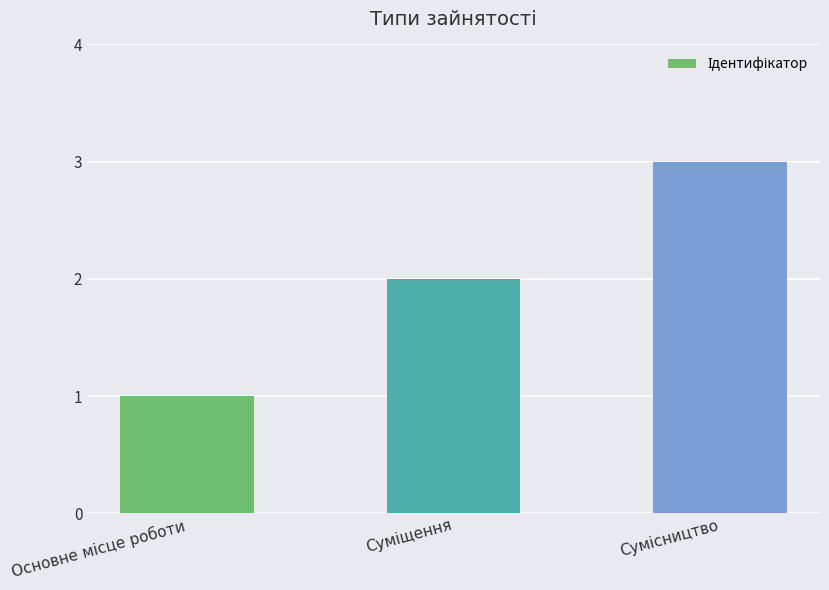

What is the greatest value displayed?

3